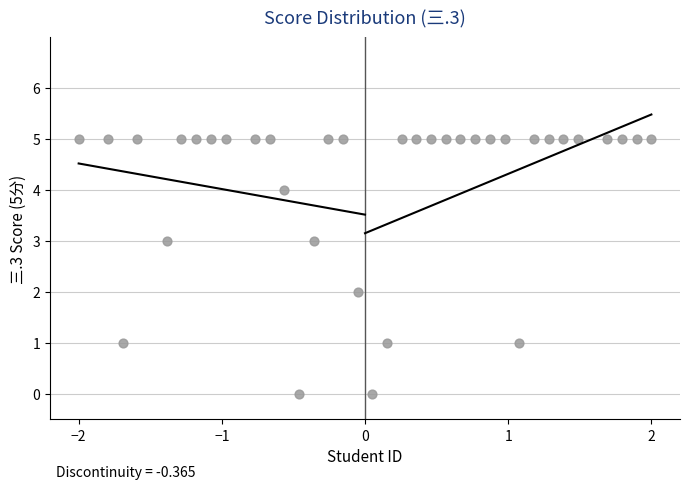

What is the range of Y values (max minus min)?

5